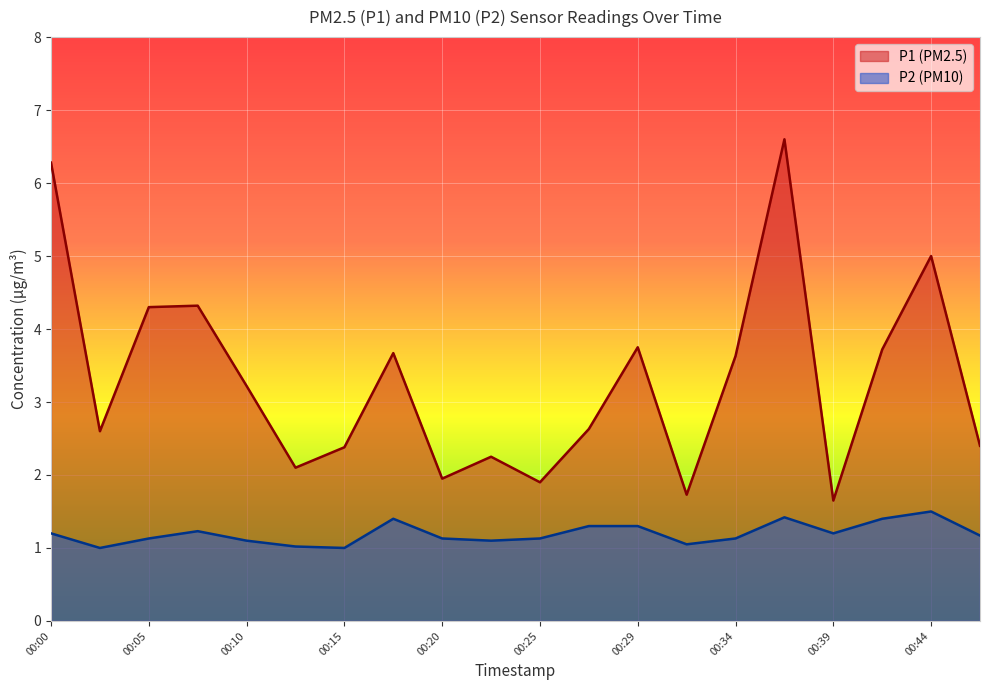

At which label does P1 first exceed 3?

00:00